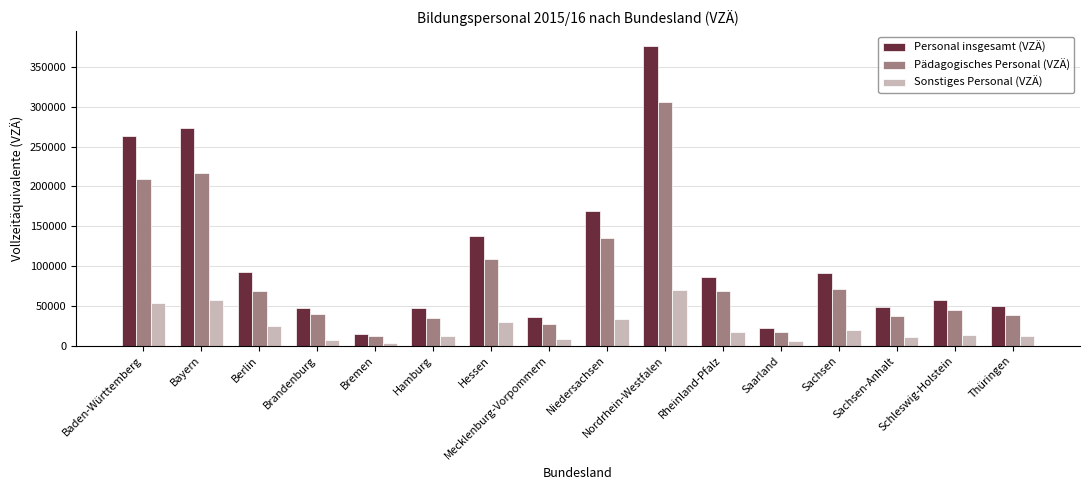

Which series has the largest range (max minus min)?

Personal insgesamt (VZÄ)